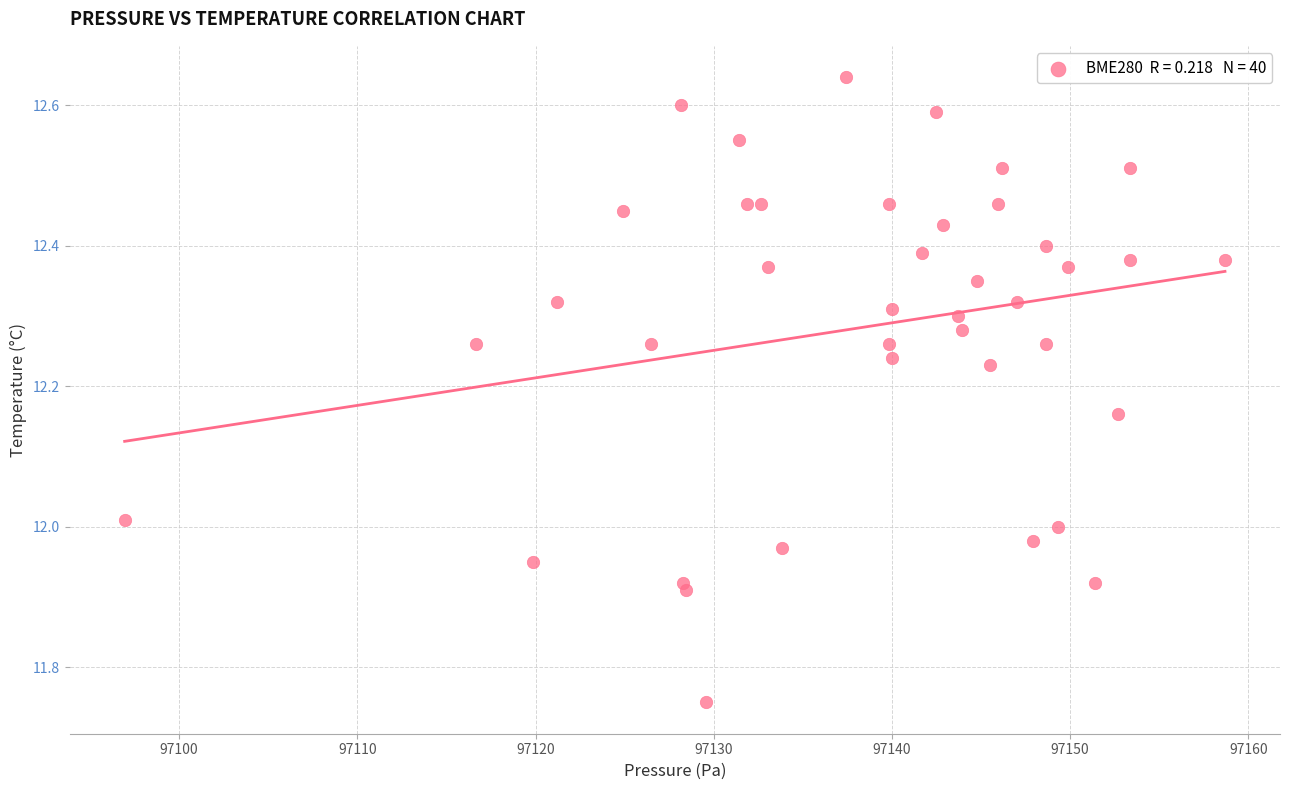

What is the range of Y values (max minus min)?

0.9